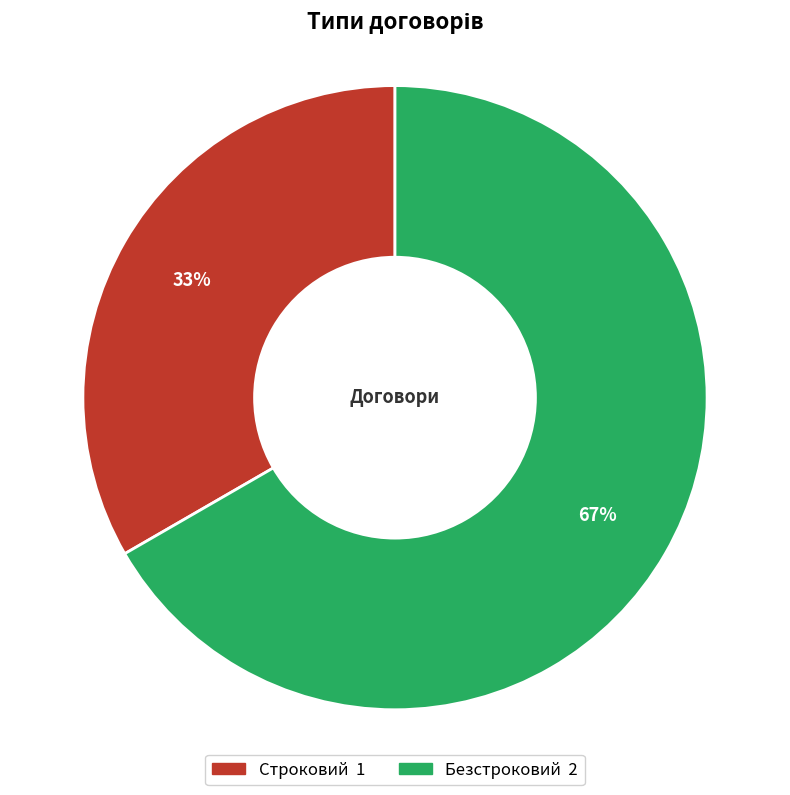

Rank the categories by value from highest to lowest.

Безстроковий, Строковий